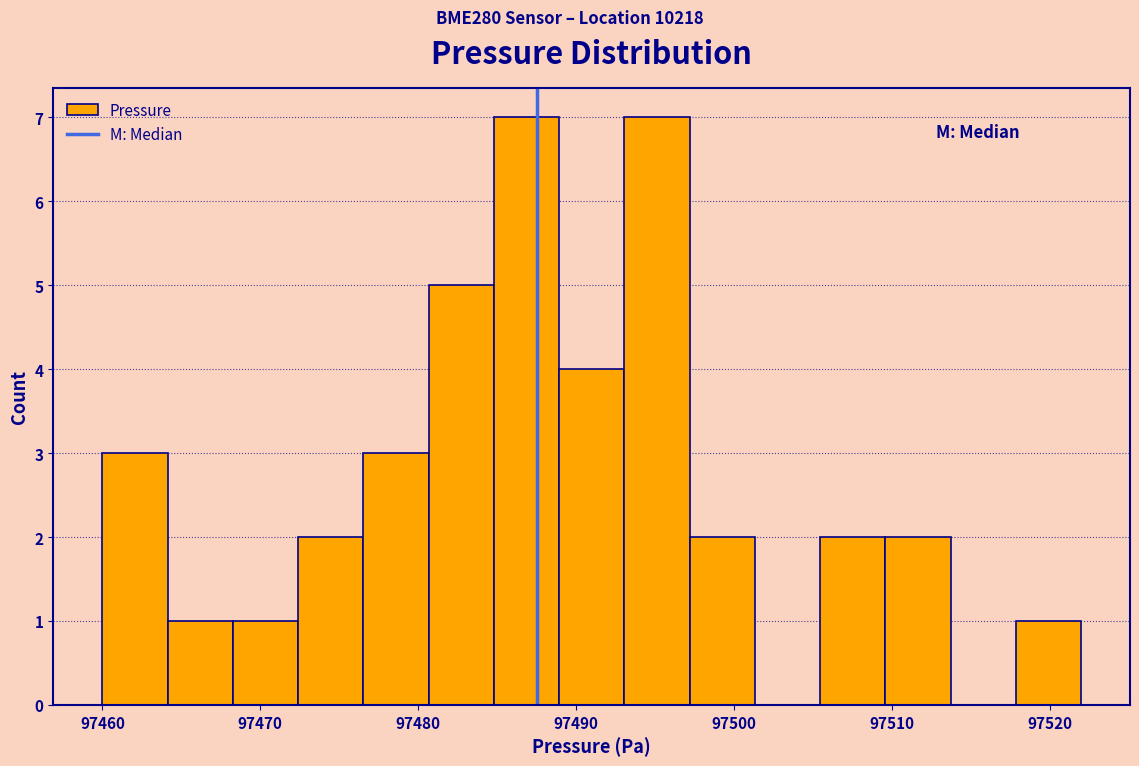

Reading left to right, transcribe this chart: for each bar, give the range it covers on the x-axis and its height. Neither the bar edges nor the heights are printed on the chart, so give them approximately, as read against the axes.

97460 to 97464: 3
97464 to 97468: 1
97468 to 97472: 1
97472 to 97477: 2
97477 to 97481: 3
97481 to 97485: 5
97485 to 97489: 7
97489 to 97493: 4
97493 to 97497: 7
97497 to 97501: 2
97501 to 97505: 0
97505 to 97510: 2
97510 to 97514: 2
97514 to 97518: 0
97518 to 97522: 1